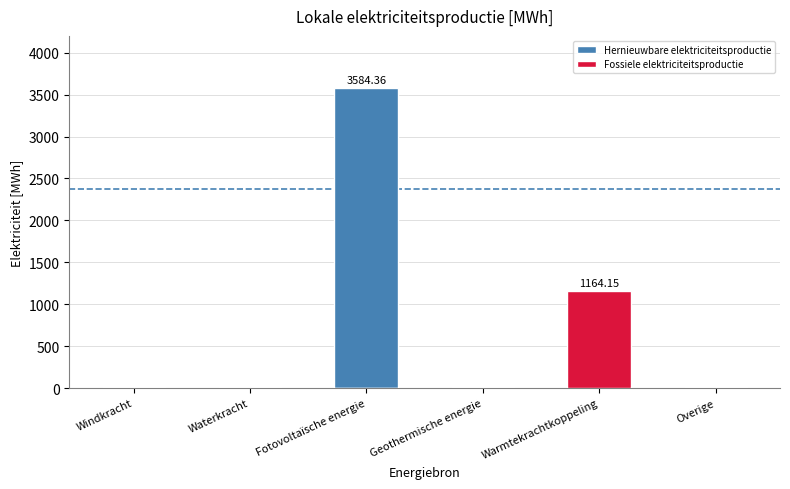

Which category has the lowest value in the Hernieuwbare elektriciteitsproductie series?

Windkracht